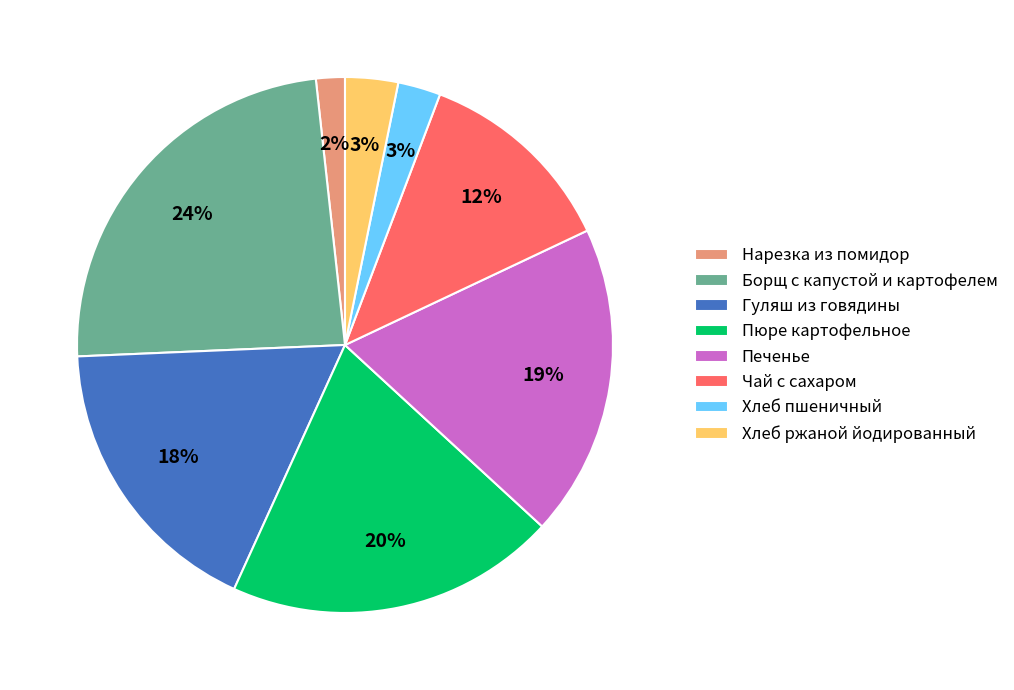

Does Чай с сахаром represent more than half of the total?

No